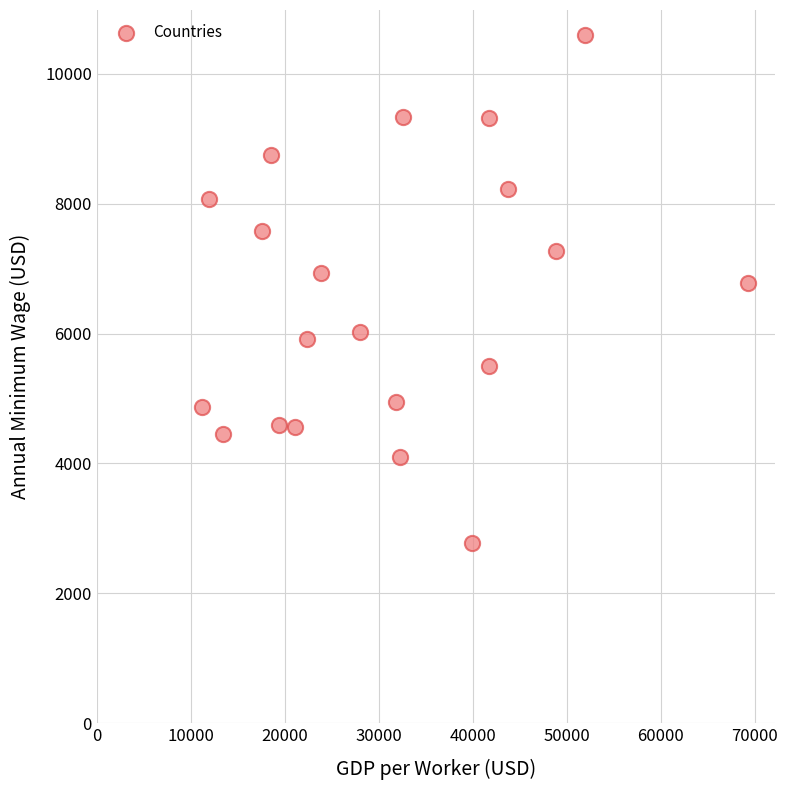

What is the range of Y values (max minus min)?

7812.4